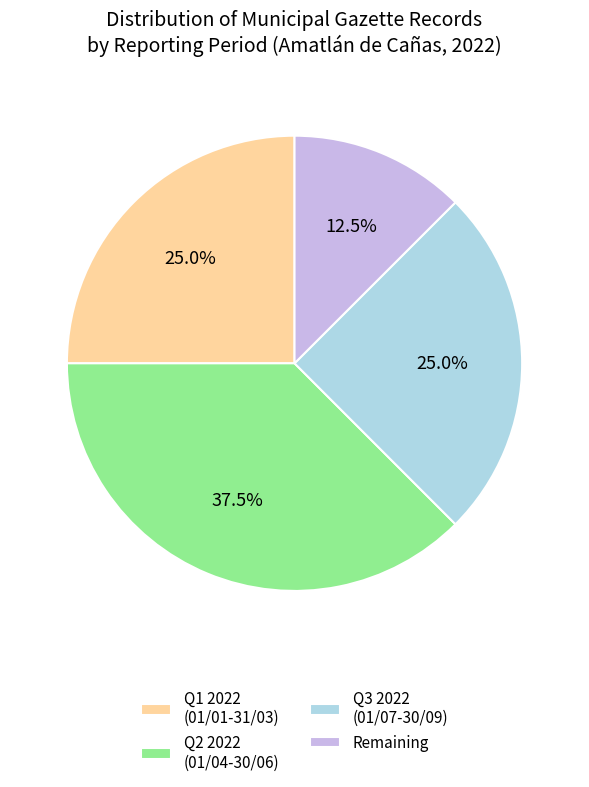

Which category has the smallest portion of the pie?

Remaining